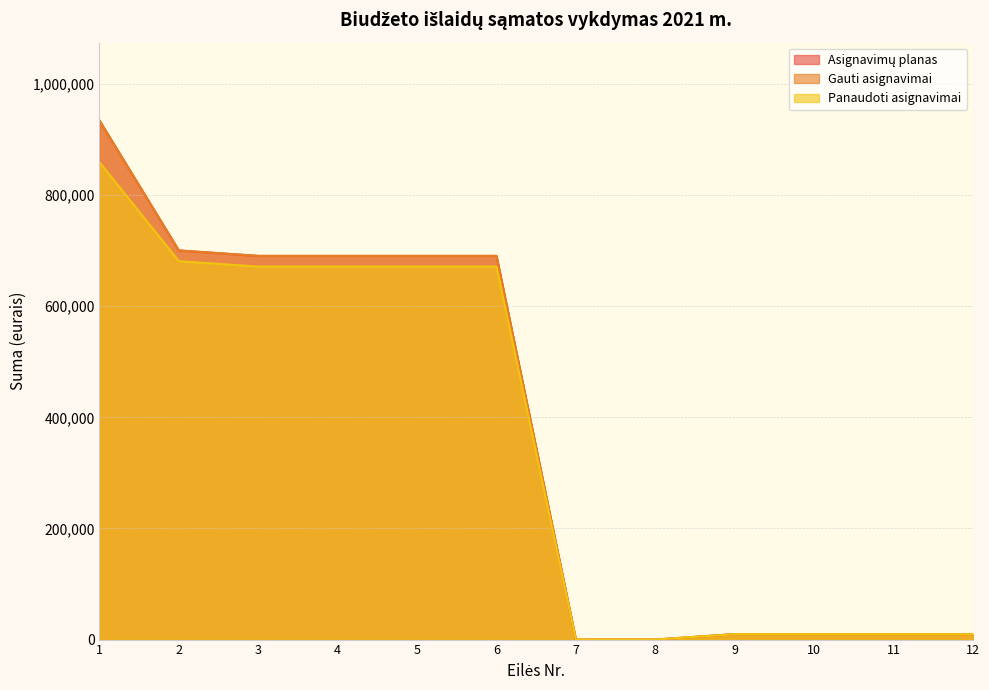

Rank the series by their maximum value, from highest to lowest.

Asignavimų planas, Gauti asignavimai, Panaudoti asignavimai